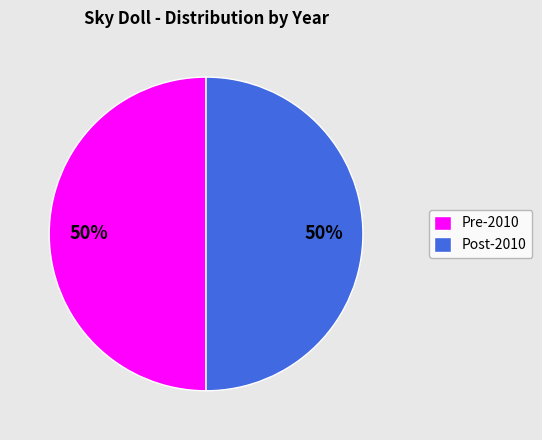

Do Pre-2010 and Post-2010 together represent more than half of the pie?

Yes